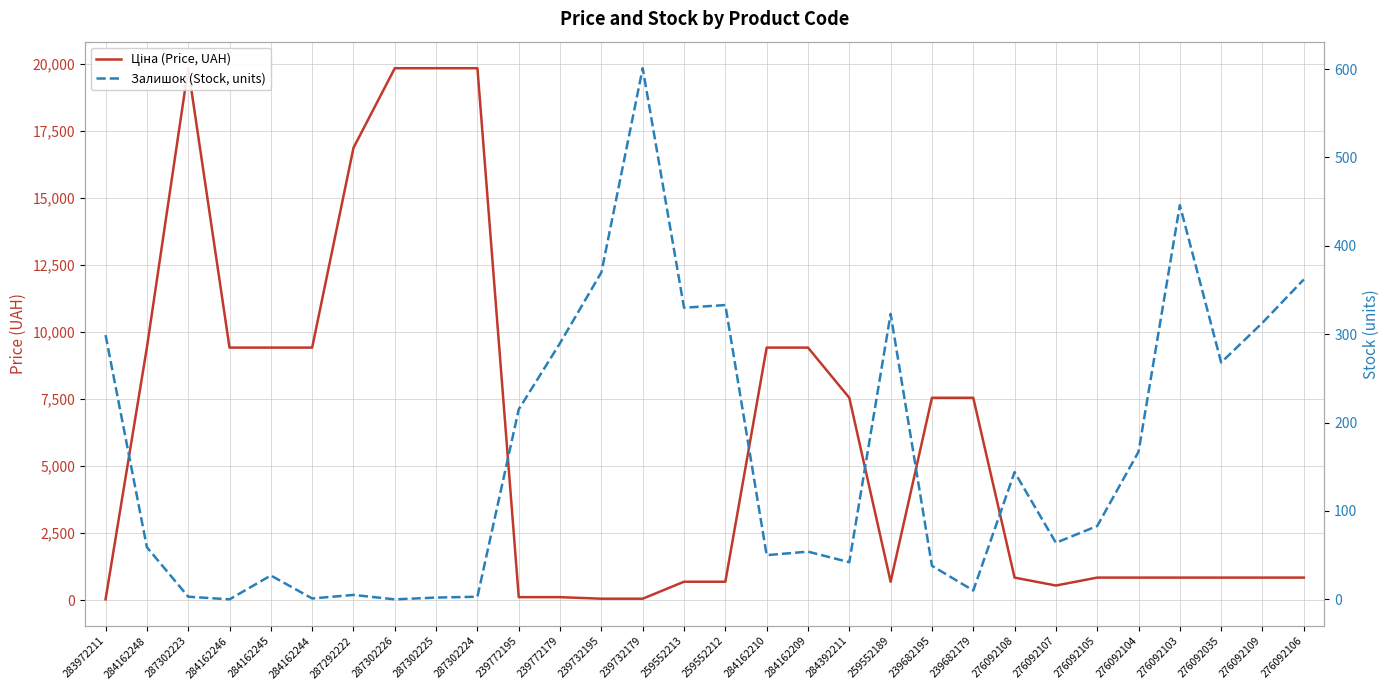

True or false: Ціна (Price, UAH) has a value of 9416.9 at 284162245.

True